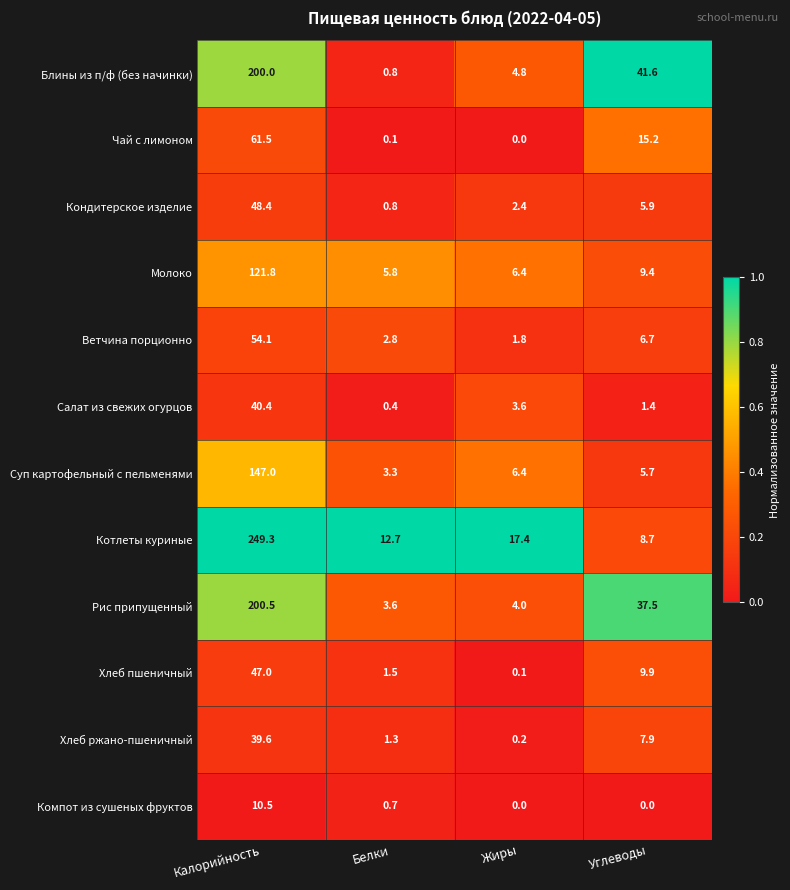

Where is Компот из сушеных фруктов nearest to the value 5?

Белки